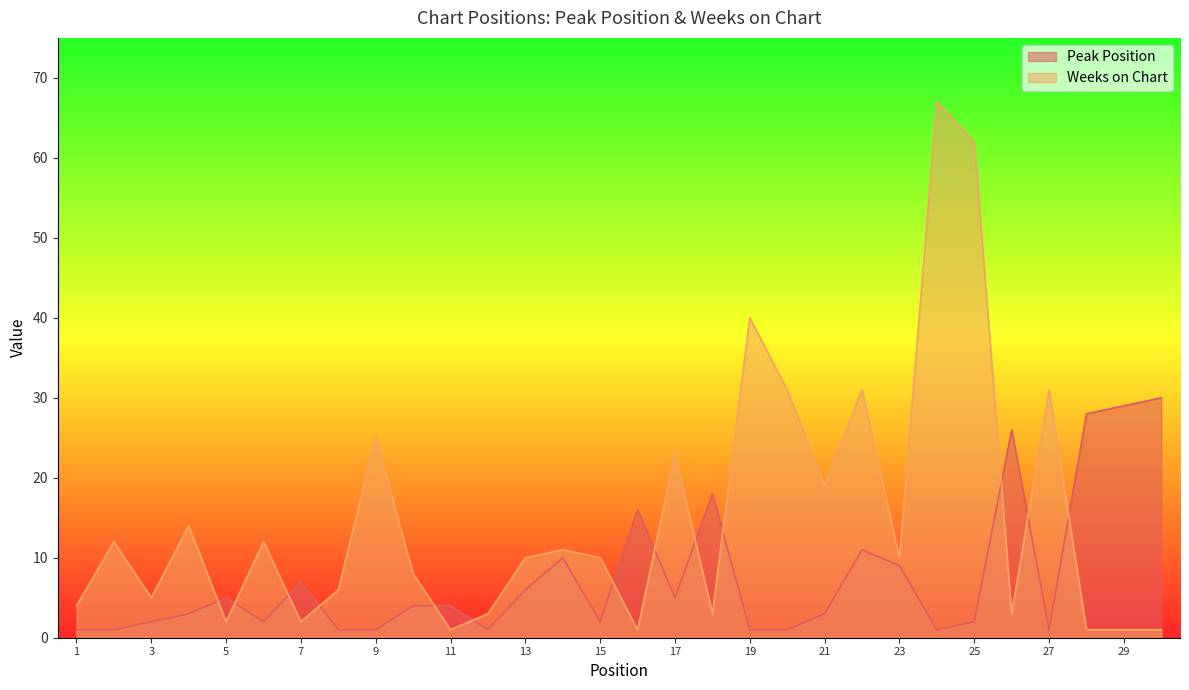

Read the Peak Position value at 4.

3